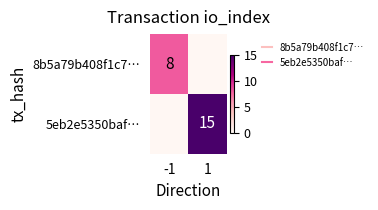

Rank the categories by 8b5a79b408f1c7… value from lowest to highest.

1, -1